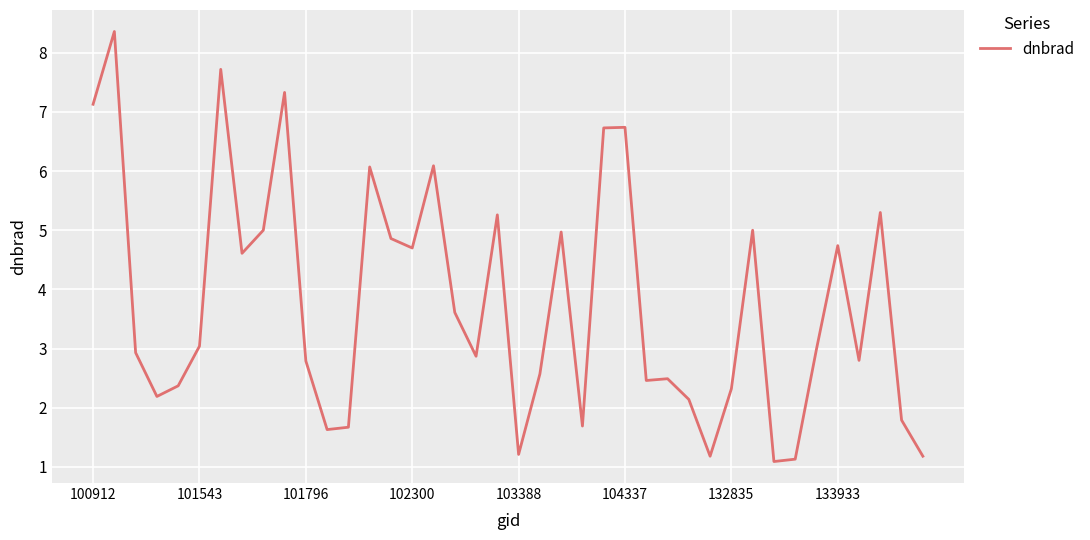

What is the difference between the maximum and minimum values?

7.3